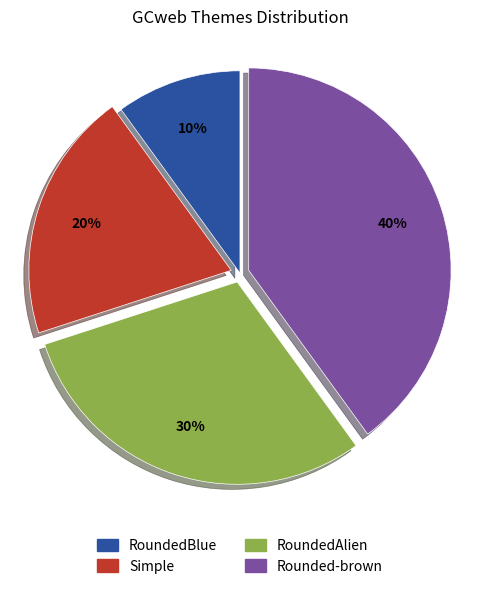

Rank the categories by value from highest to lowest.

Rounded-brown, RoundedAlien, Simple, RoundedBlue